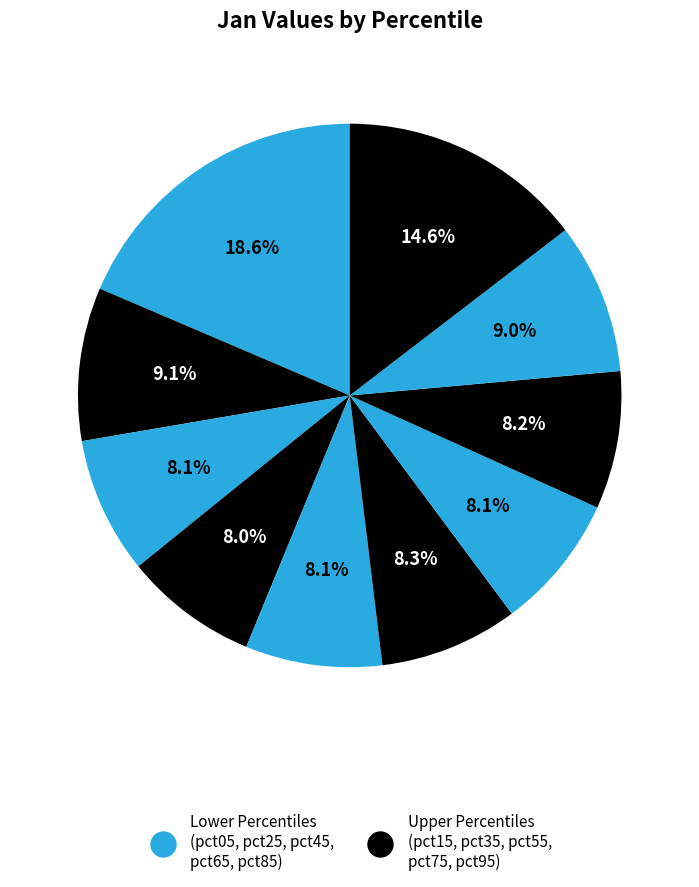

How many slices are in this pie chart?

10